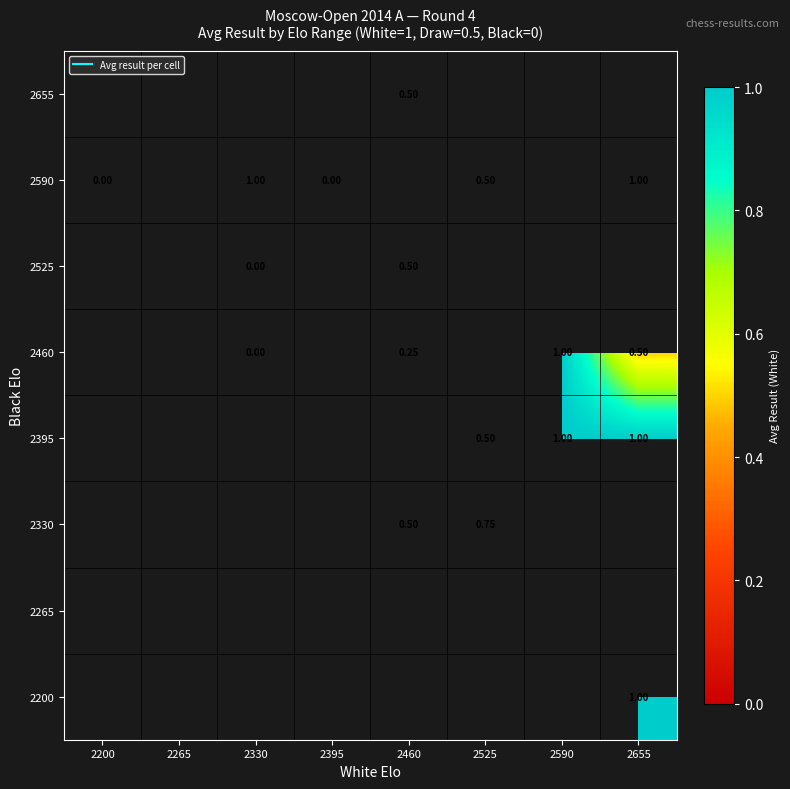

Rank the series by their maximum value, from lowest to highest.

2200, 2265, 2330, 2395, 2460, 2525, 2590, 2655